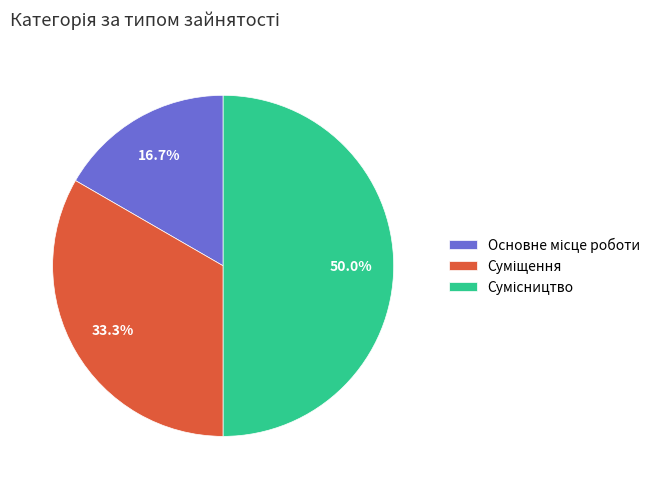

True or false: Основне місце роботи accounts for 17% of the total.

True